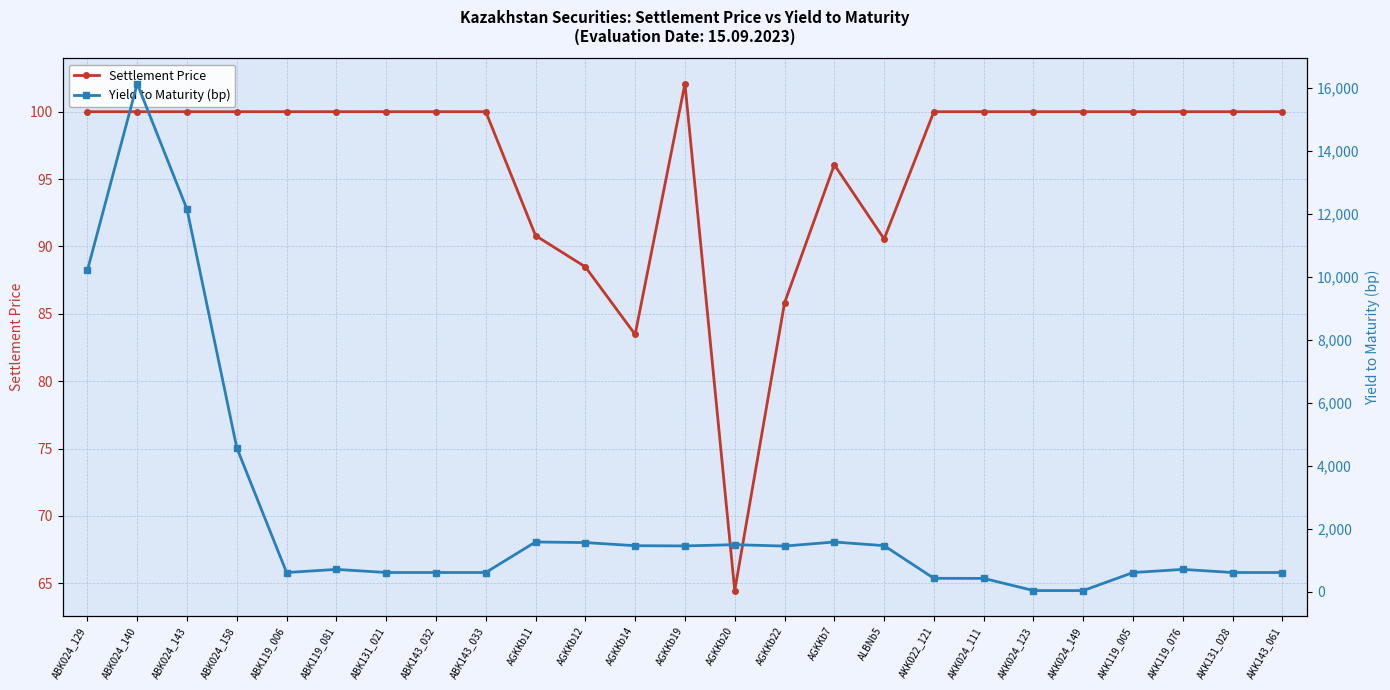

Reading left to right, what are all the values shown in this chart?

Settlement Price: ABK024_129=100.0	ABK024_140=100.0	ABK024_143=100.0	ABK024_158=100.0	ABK119_006=100.0	ABK119_081=100.0	ABK131_021=100.0	ABK143_032=100.0	ABK143_033=100.0	AGKKb11=90.8	AGKKb12=88.5	AGKKb14=83.5	AGKKb19=102.1	AGKKb20=64.5	AGKKb22=85.8	AGKKb7=96.1	ALBNb5=90.6	AKK022_121=100.0	AKK024_111=100.0	AKK024_123=100.0	AKK024_149=100.0	AKK119_005=100.0	AKK119_076=100.0	AKK131_028=100.0	AKK143_061=100.0
Yield to Maturity (bp): ABK024_129=10210.0	ABK024_140=16140.0	ABK024_143=12150.0	ABK024_158=4570.0	ABK119_006=608.0	ABK119_081=708.0	ABK131_021=609.0	ABK143_032=609.0	ABK143_033=609.0	AGKKb11=1579.0	AGKKb12=1560.0	AGKKb14=1461.0	AGKKb19=1454.0	AGKKb20=1493.0	AGKKb22=1449.0	AGKKb7=1578.0	ALBNb5=1462.0	AKK022_121=424.0	AKK024_111=422.0	AKK024_123=35.0	AKK024_149=35.0	AKK119_005=608.0	AKK119_076=708.0	AKK131_028=609.0	AKK143_061=608.0